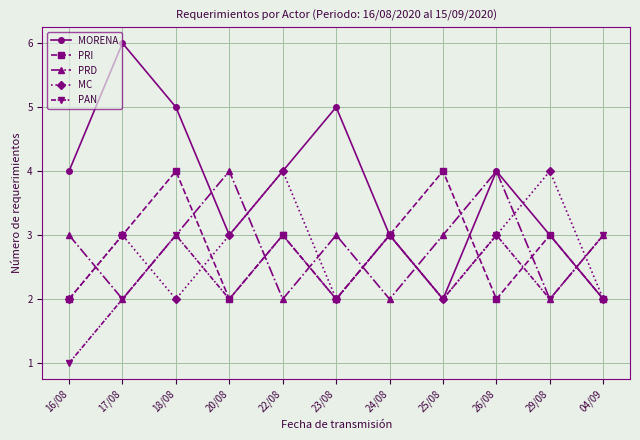

At which category is the sum across all series the highest?

18/08